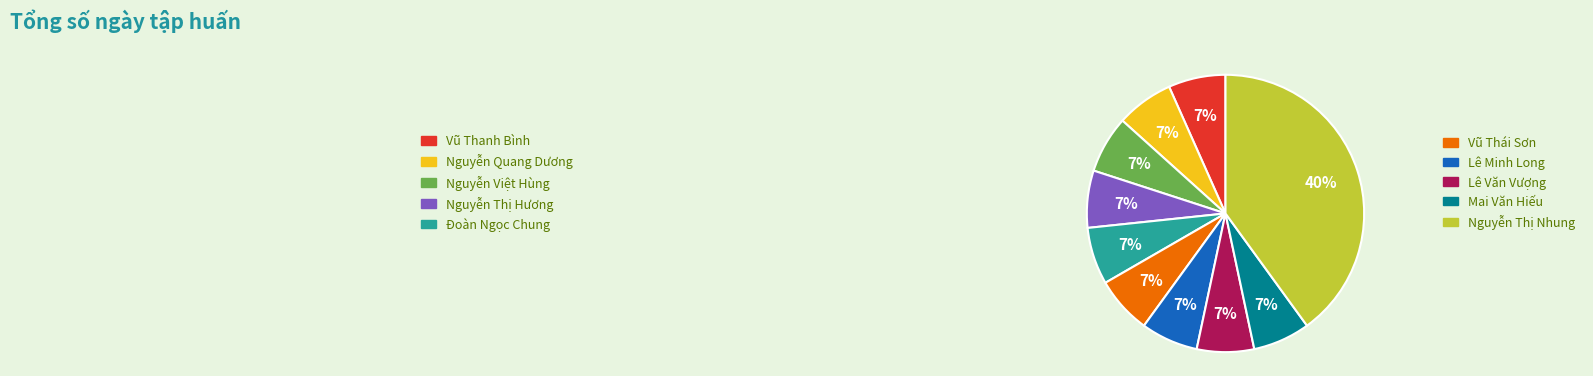

Do Vũ Thanh Bình and Nguyễn Thị Hương together represent more than half of the pie?

No